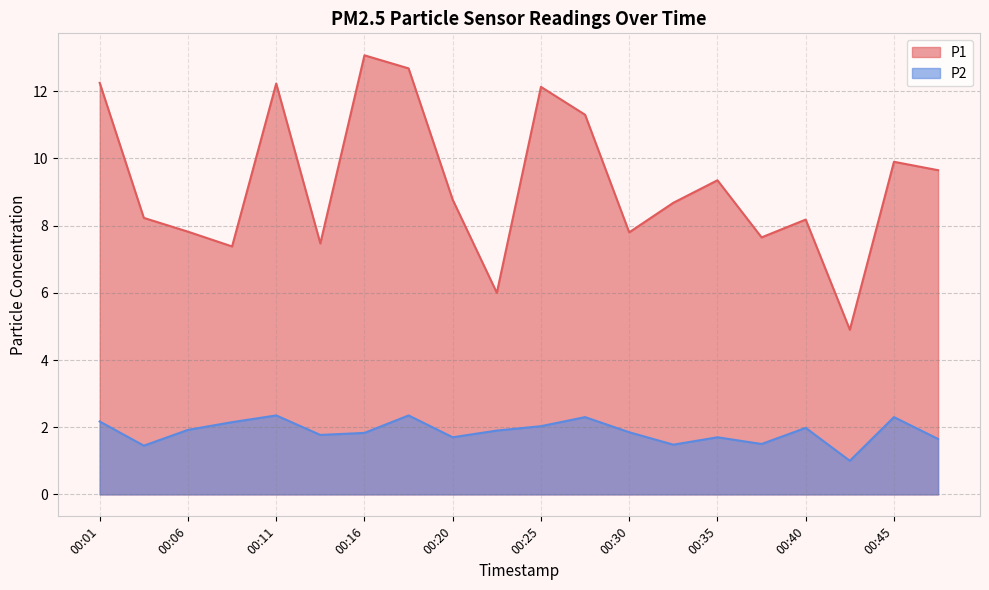

At which category does P1 reach its first local valley?

00:08